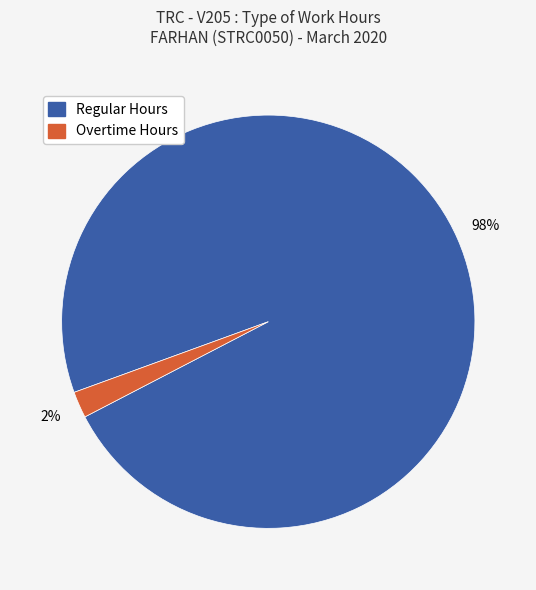

Does any single category account for the majority?

Yes